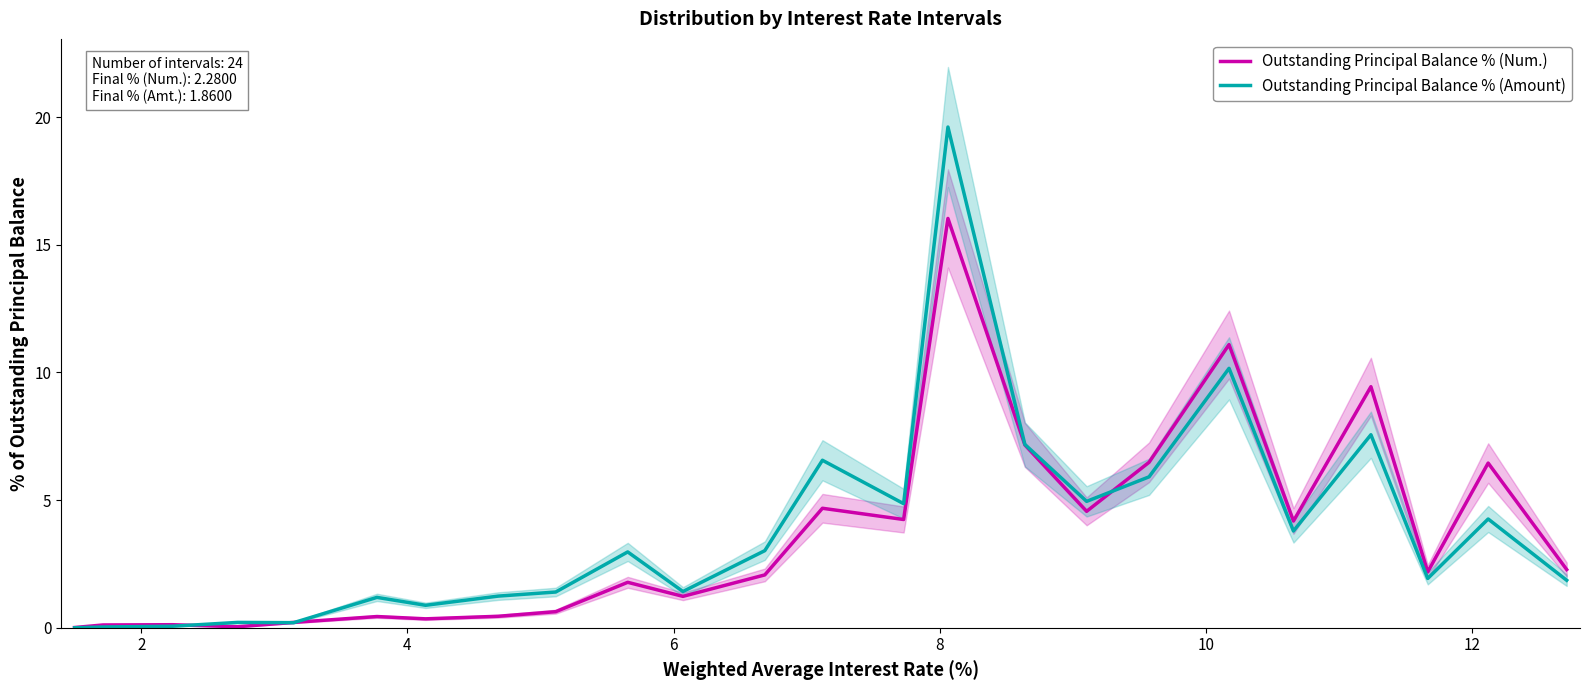

Which series has the largest total across all categories?

Outstanding Principal Balance % (Amount)